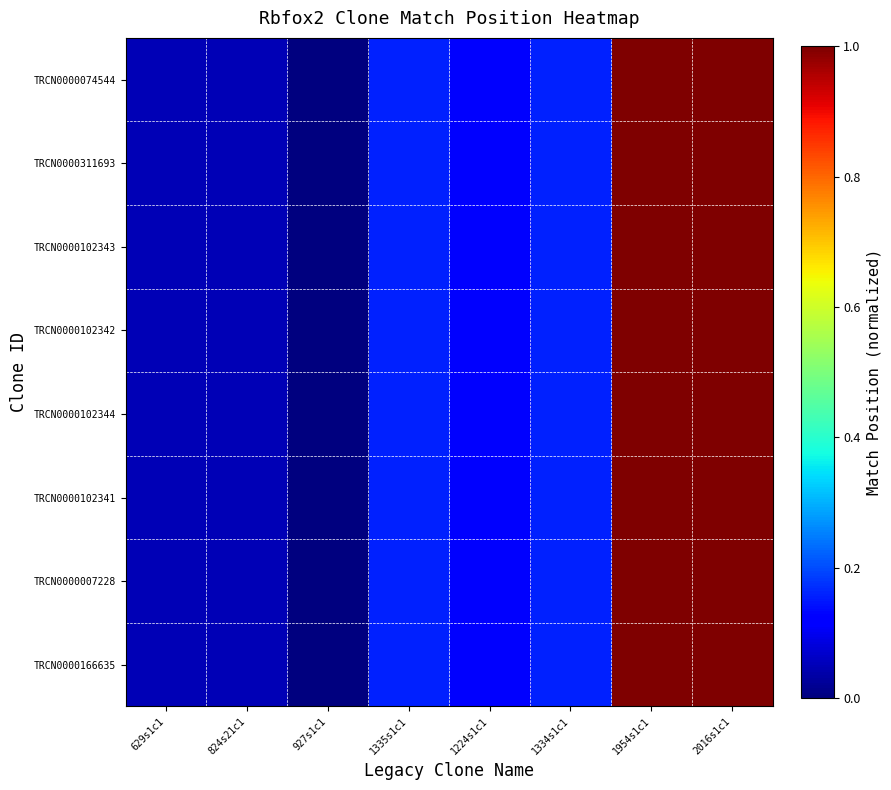

What is the greatest value displayed?

1.0